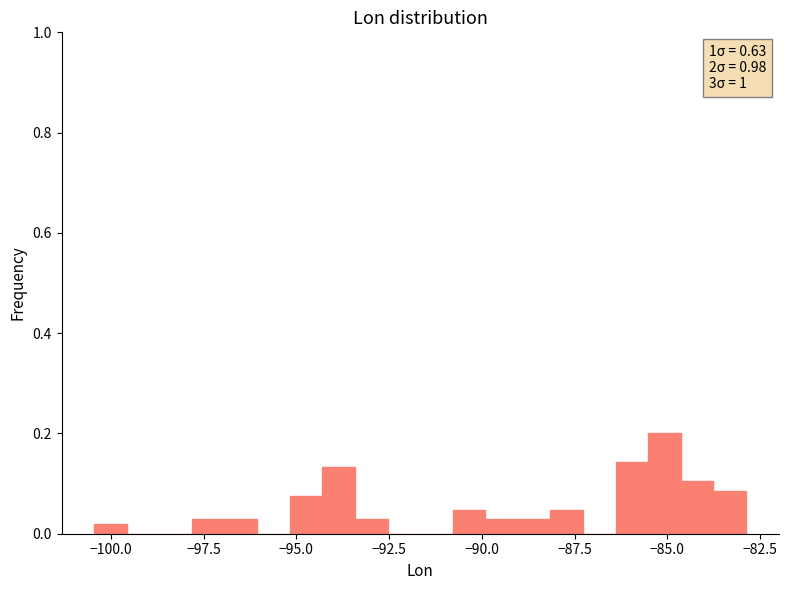

Around what value on the x-axis is the tallest bar? Give the approximate position of its centre, as read against the axis.

-85.0